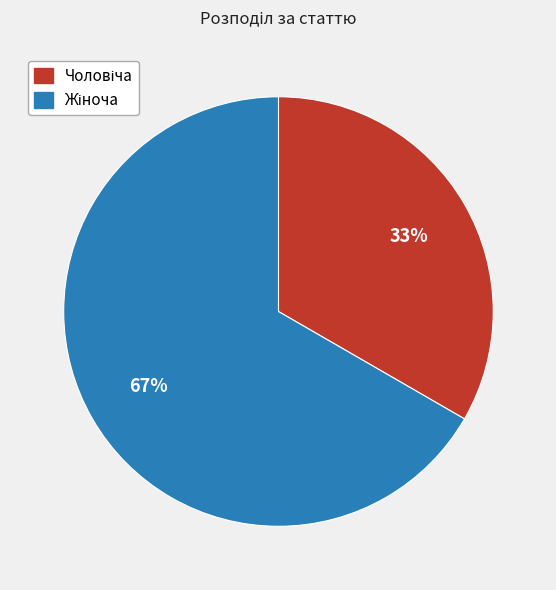

To the nearest percent, what is the average slice percentage?

50%